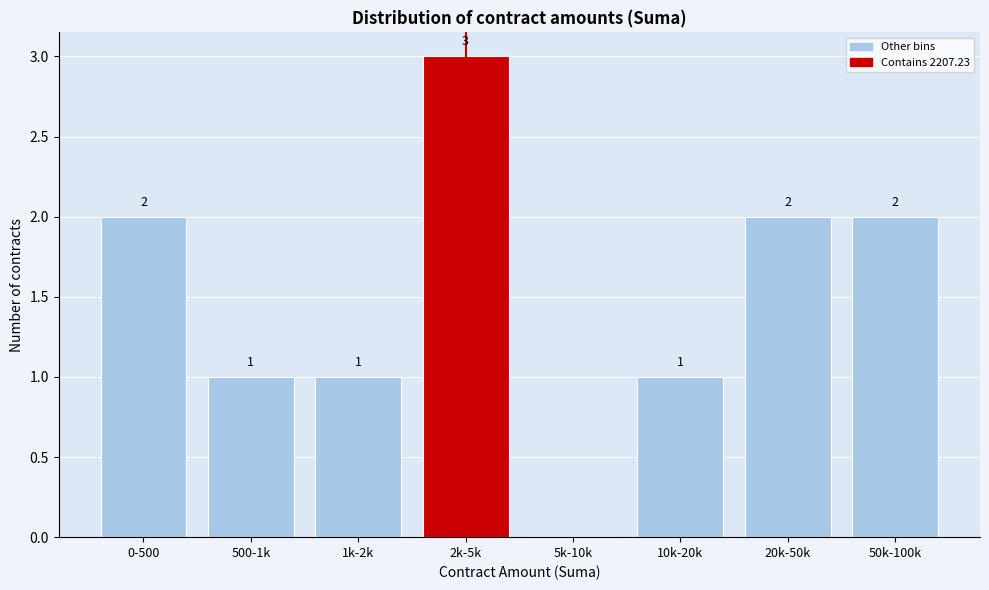

Reading left to right, list all the values displayed in this chart.

0-500=2	500-1k=1	1k-2k=1	2k-5k=3	5k-10k=0	10k-20k=1	20k-50k=2	50k-100k=2